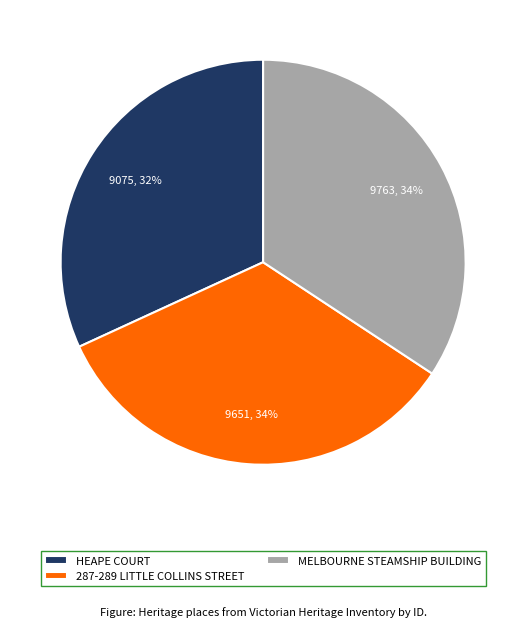

Does any single category account for the majority?

No